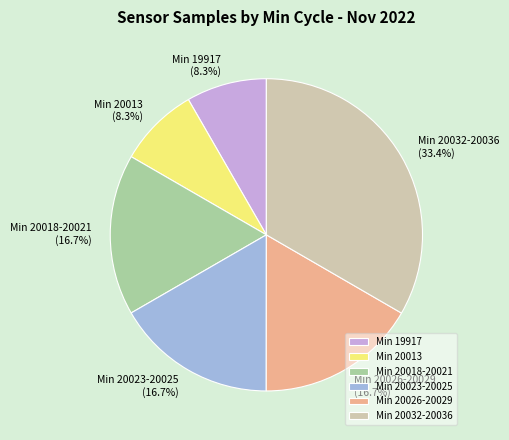

Between Min 20026-20029 and Min 20013, which is larger?

Min 20026-20029